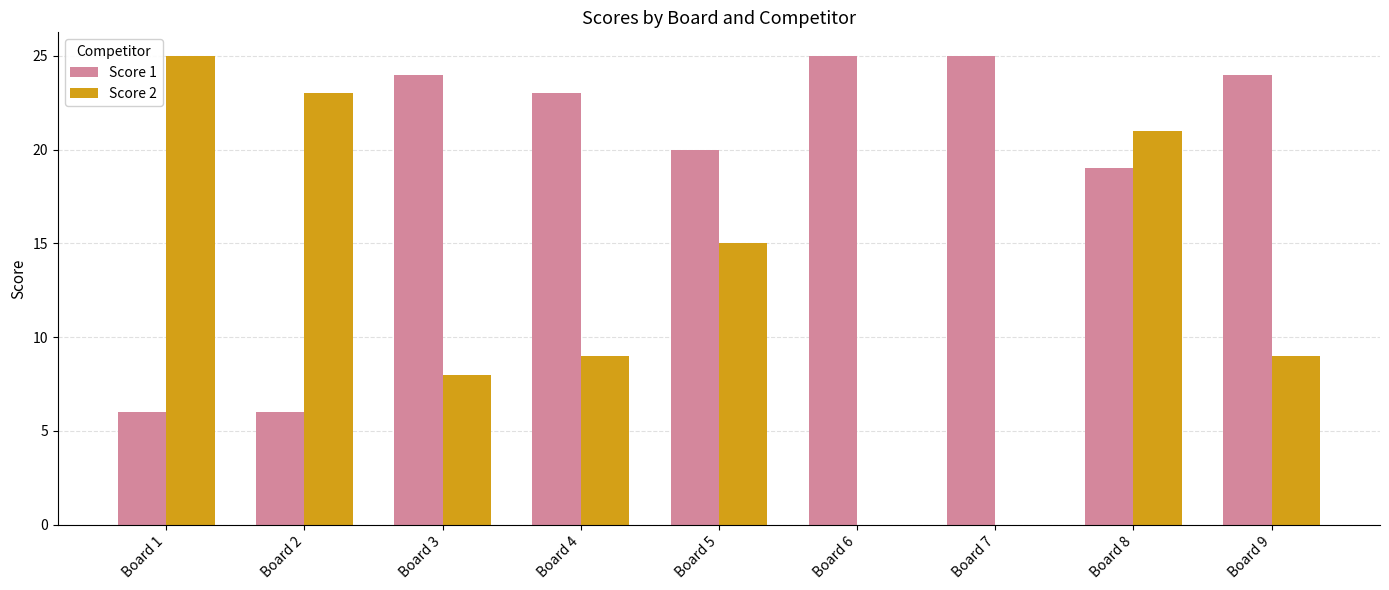

What is the spread (max minus min) of values at Board 6?

25